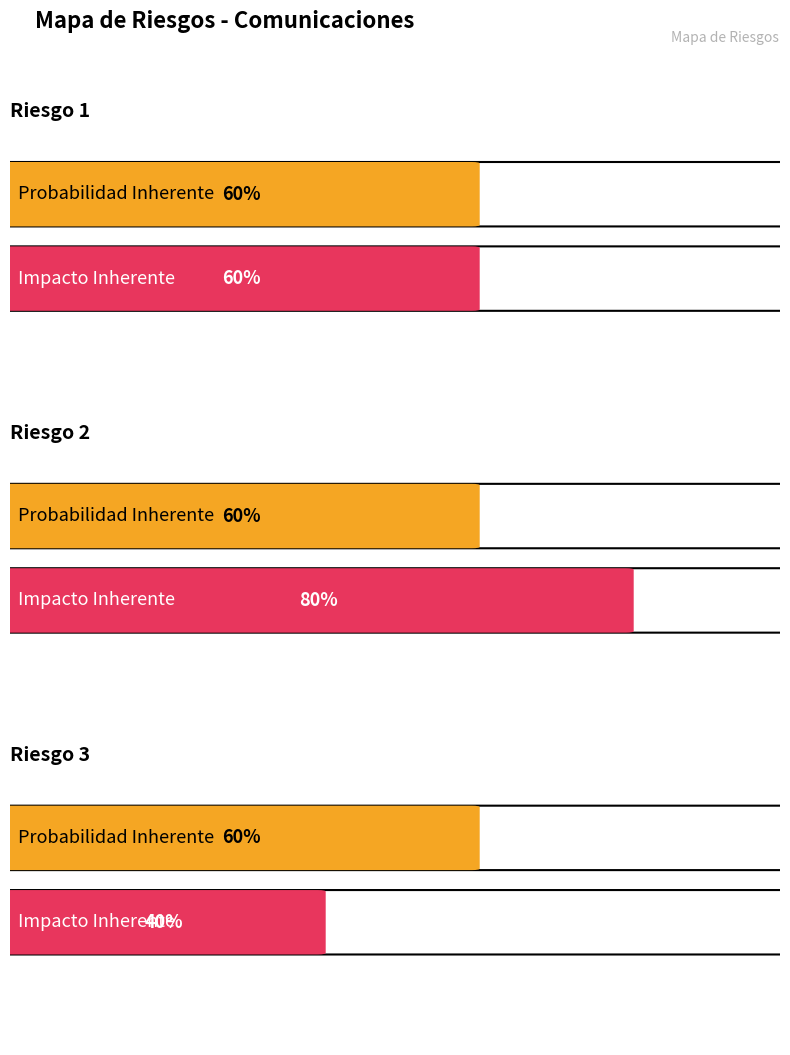

Reading left to right, transcribe all the data shown in this chart.

Probabilidad Inherente: 0.6	0.6	0.6
Impacto Inherente: 0.6	0.8	0.4